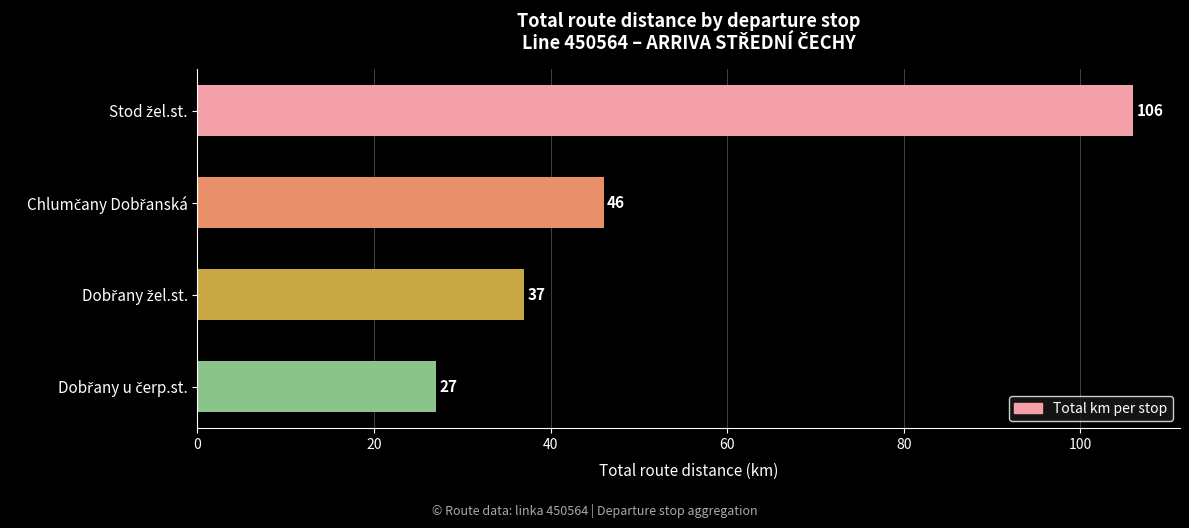

What is the minimum value shown in the chart?

27